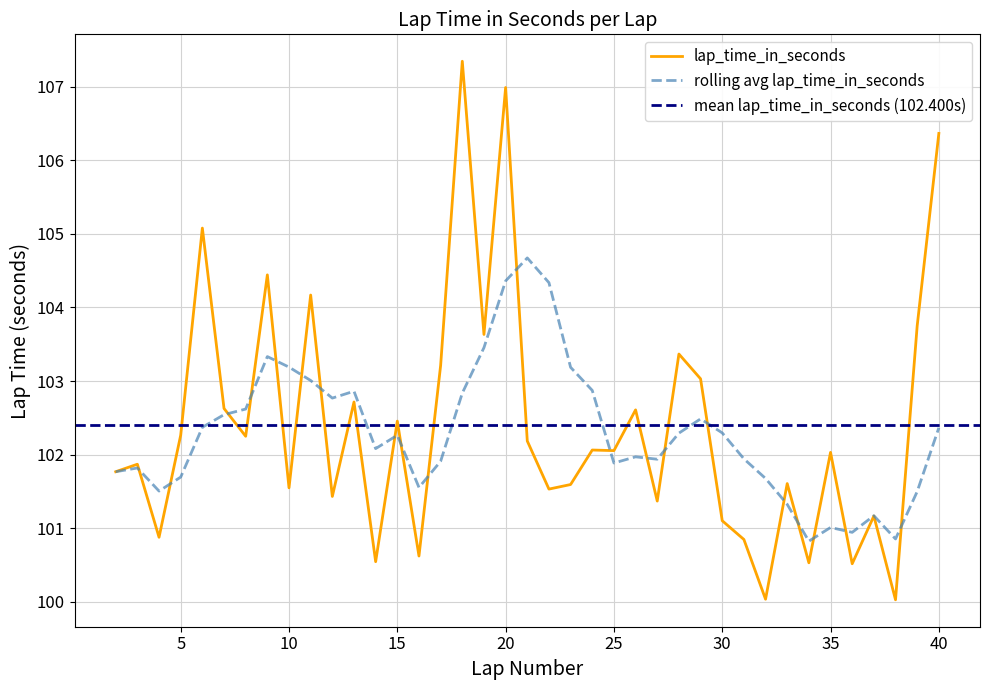

Reading left to right, extract all data points from this chart.

101.8	101.9	100.9	102.3	105.1	102.6	102.2	104.4	101.5	104.2	101.4	102.7	100.5	102.5	100.6	103.2	107.3	103.6	107.0	102.2	101.5	101.6	102.1	102.1	102.6	101.4	103.4	103.0	101.1	100.8	100.0	101.6	100.5	102.0	100.5	101.2	100.0	103.8	106.4